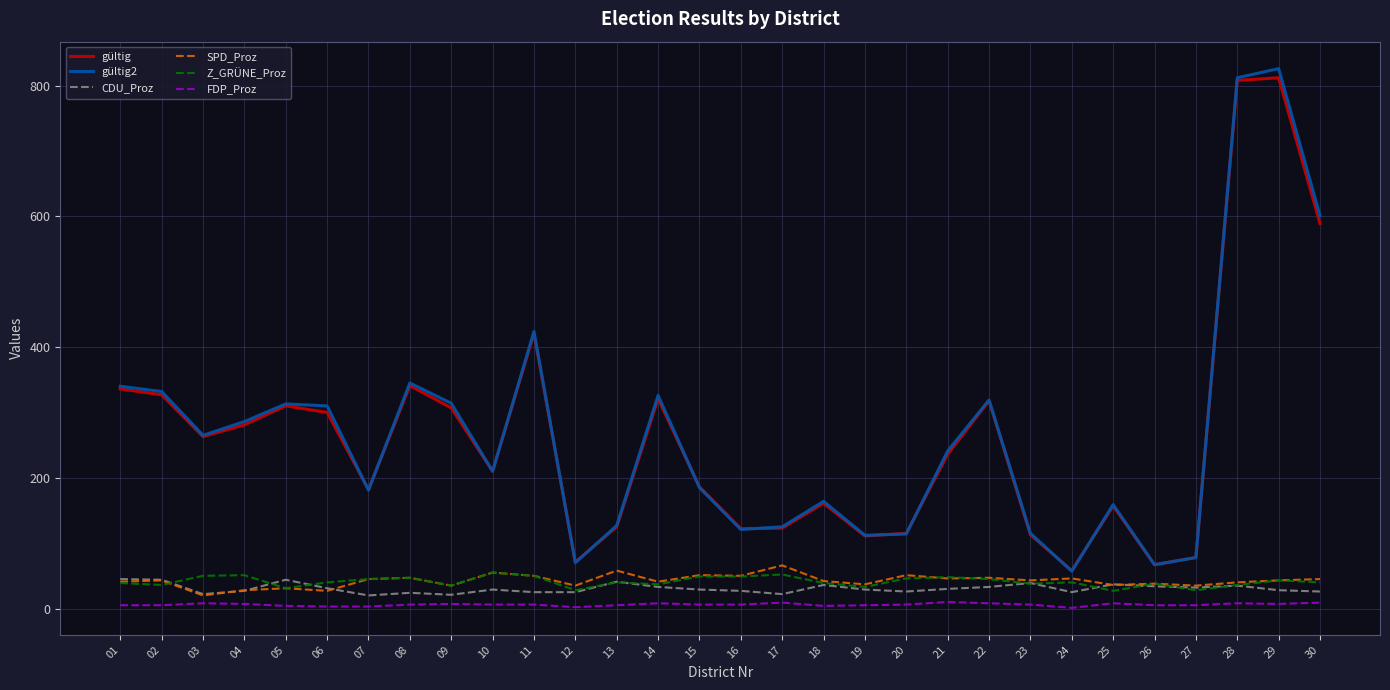

True or false: gültig has a value of 40 at 23.

False